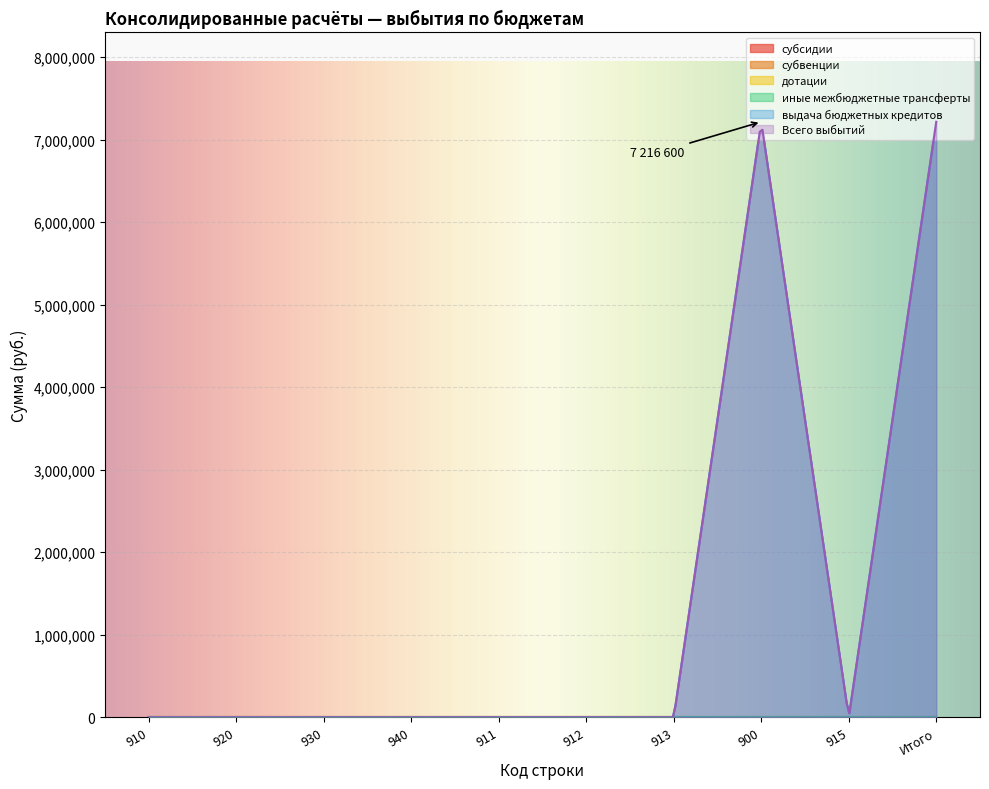

Reading left to right, list all the values displayed in this chart.

субсидии: 910=0	920=0	930=0	940=0	911=0	912=0	913=0	900=0	915=0	Итого=0
субвенции: 910=0	920=0	930=0	940=0	911=0	912=0	913=0	900=0	915=0	Итого=0
дотации: 910=0	920=0	930=0	940=0	911=0	912=0	913=0	900=0	915=0	Итого=0
иные межбюджетные трансферты: 910=0	920=0	930=0	940=0	911=0	912=0	913=0	900=0	915=0	Итого=0
выдача бюджетных кредитов: 910=0	920=0	930=0	940=0	911=0	912=0	913=0	900=7216600	915=0	Итого=7216600
Всего выбытий: 910=0	920=0	930=0	940=0	911=0	912=0	913=0	900=7216600	915=0	Итого=7216600